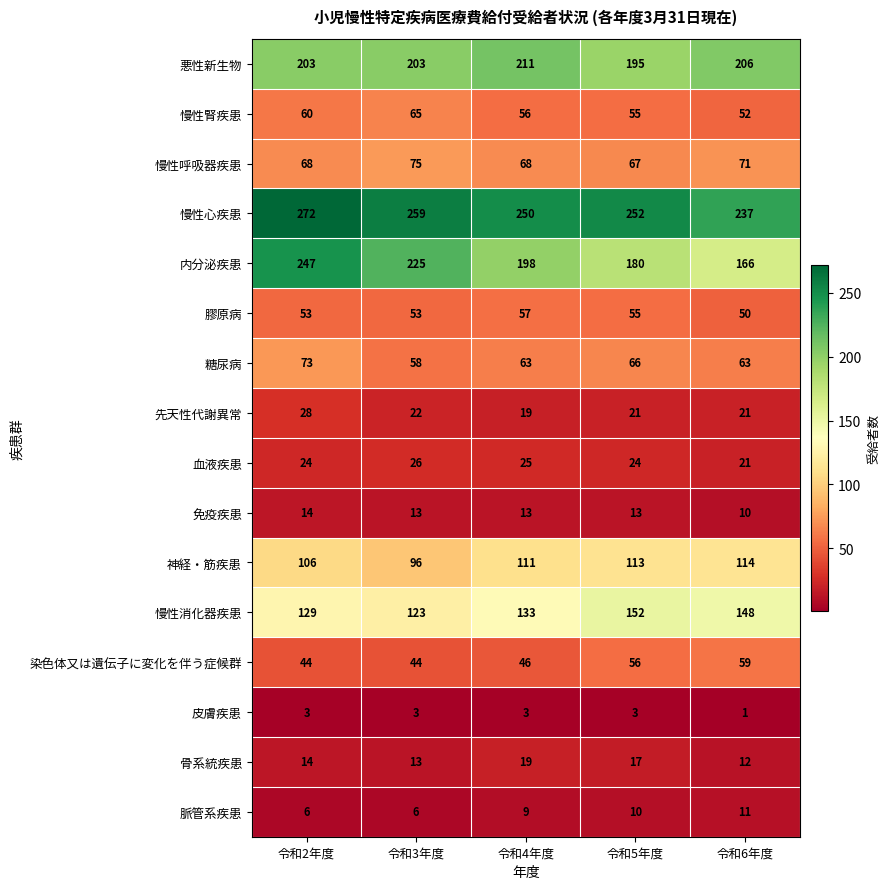

Which category has the highest value across all series?

令和2年度